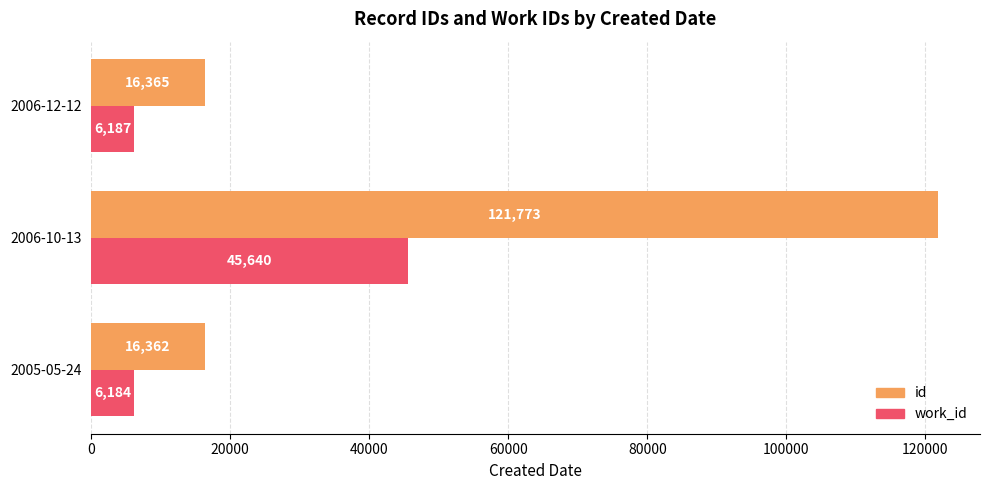

Which series changed the most between 2005-05-24 and 2006-10-13?

id